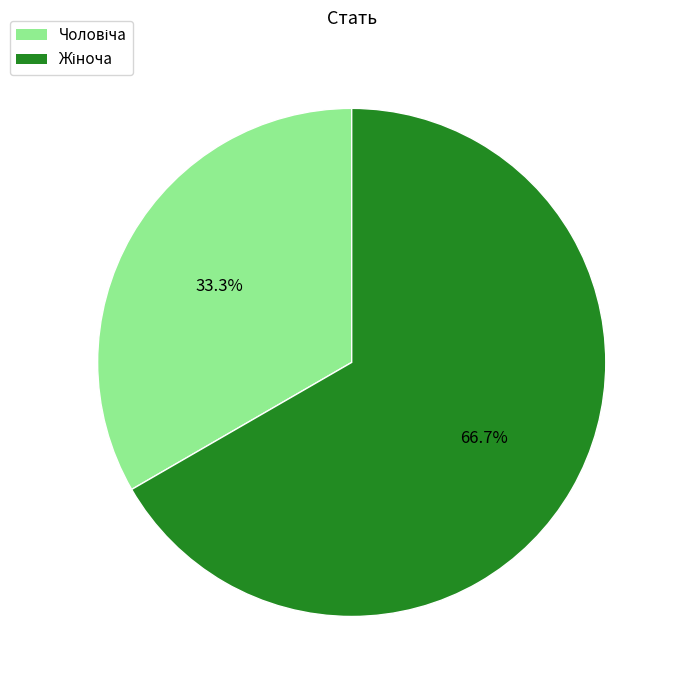

To the nearest percent, what is the difference between the largest and smallest slice percentages?

33%